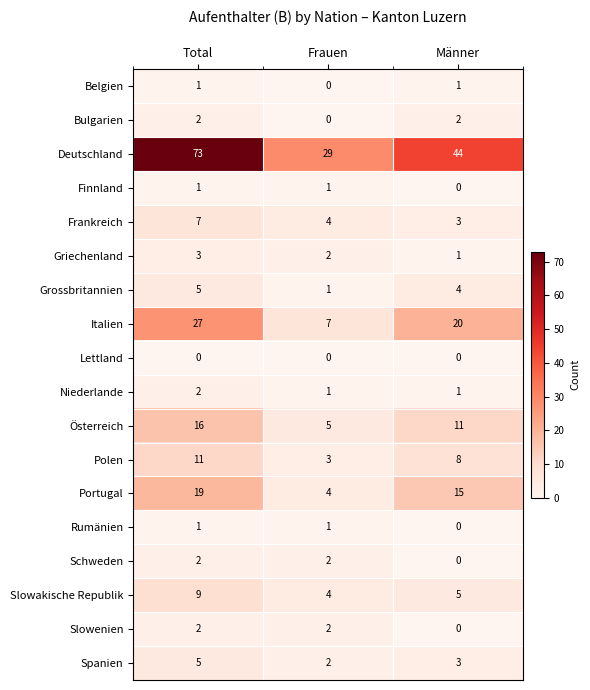

Read the Frankreich value at Frauen.

4